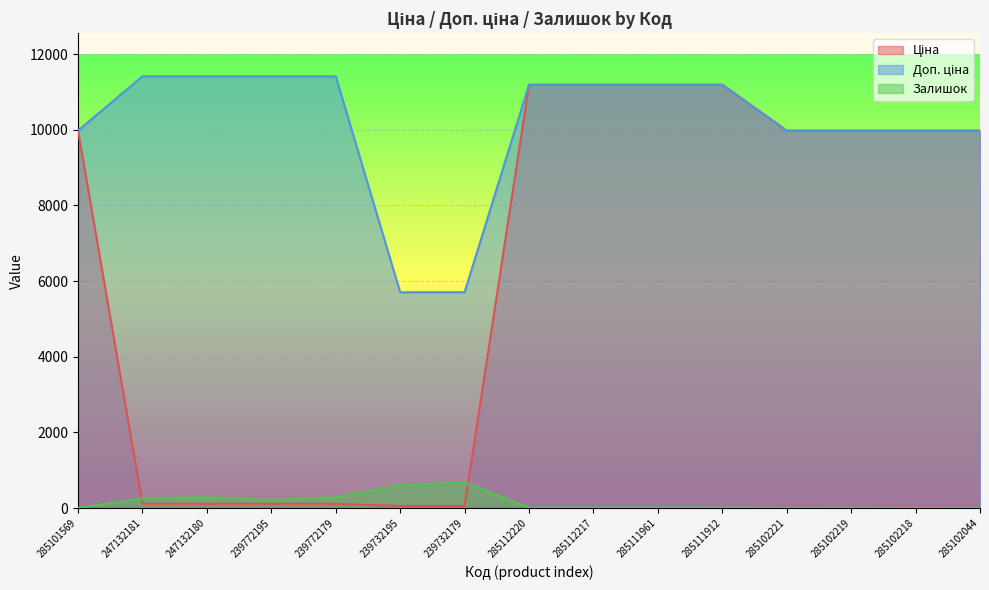

What is the label of the 12th point from the right?

239772195